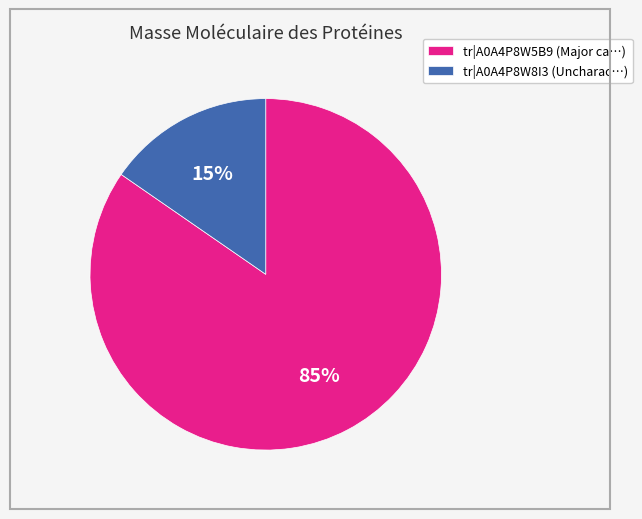

Is it true that tr|A0A4P8W5B9 (Major ca…) is 96% of the pie?

False